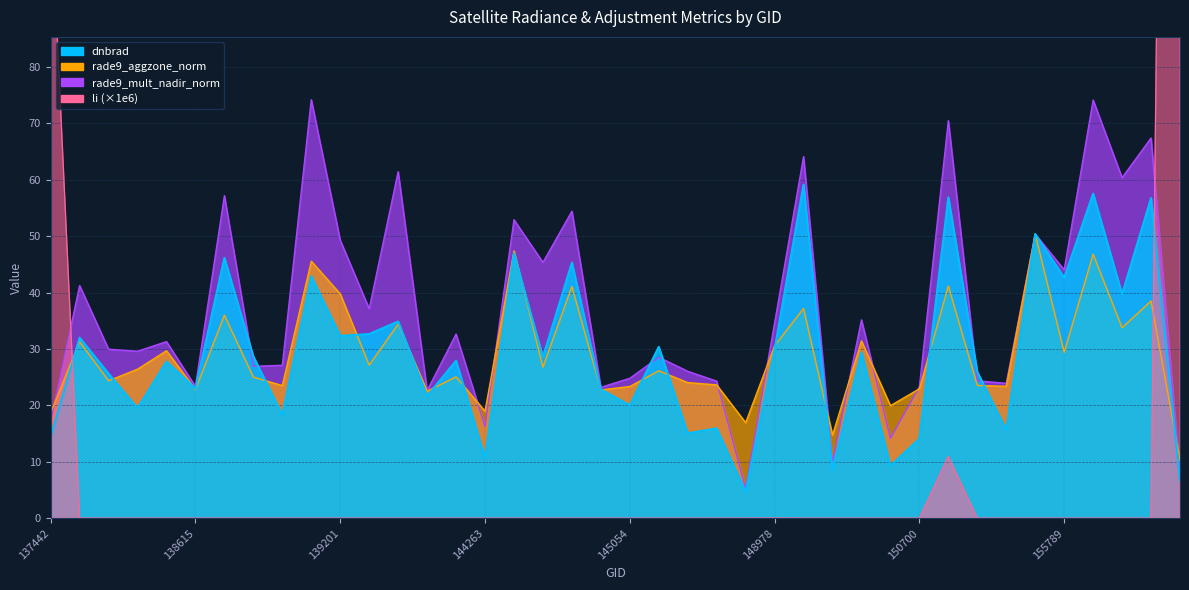

Is it true that dnbrad equals 20.0 at 145054?

True